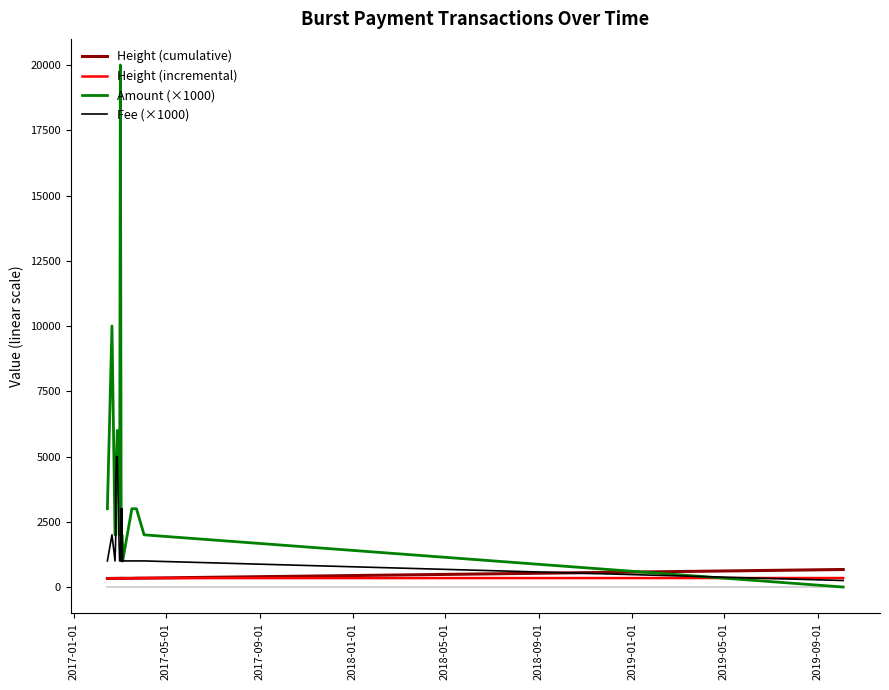

Is the value of Height (cumulative) at 2019-05-01 greater than the value of Fee (×1000) at 18?

No